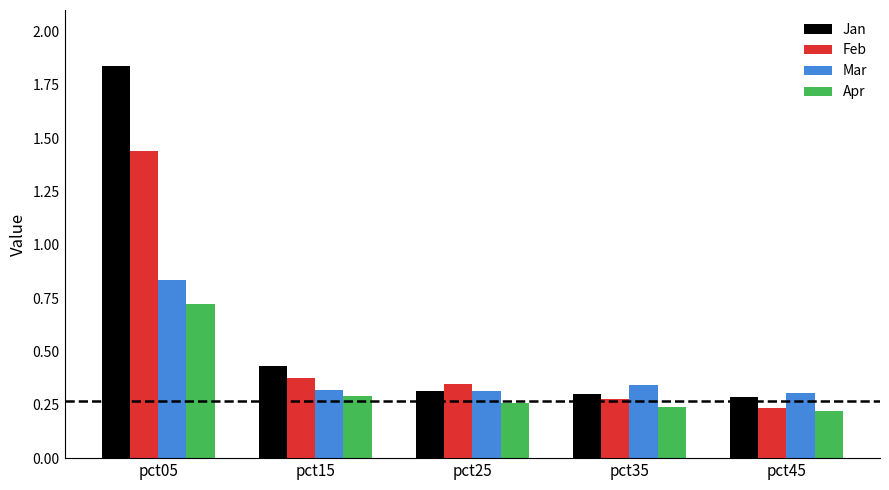

List the labels in order of Feb value, largest first.

pct05, pct15, pct25, pct35, pct45